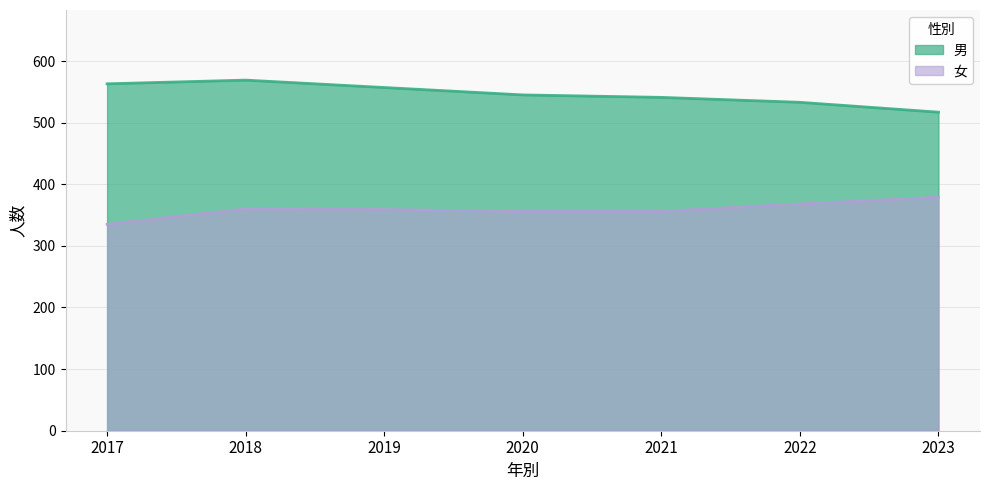

What is the difference between the second highest and second lowest values in the 男 series?

30